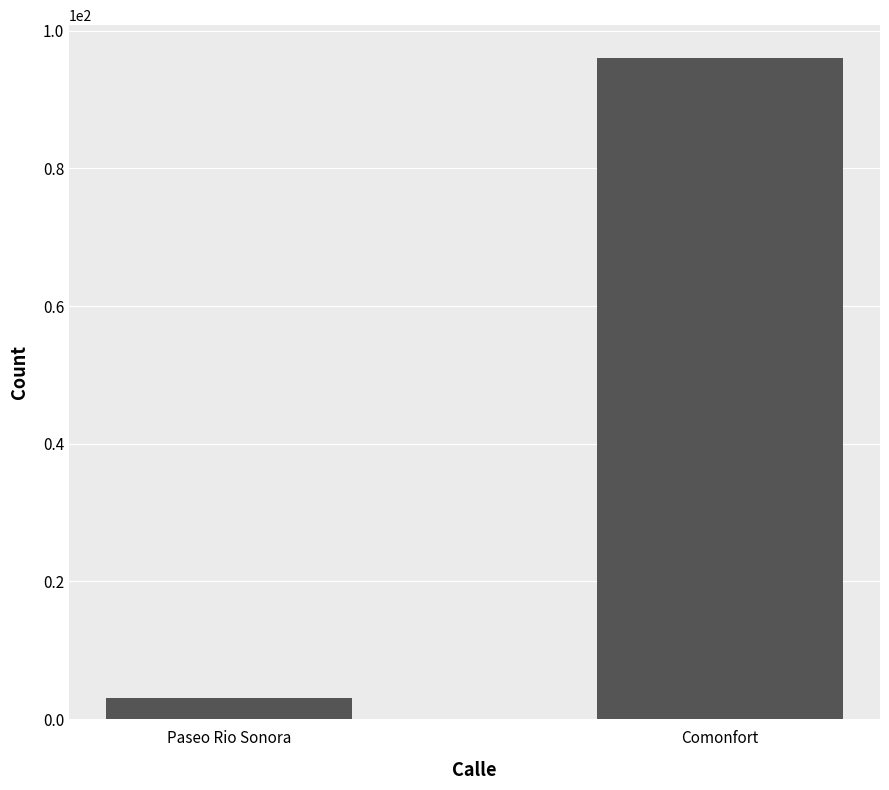

List the labels in order of value, smallest first.

Paseo Rio Sonora, Comonfort